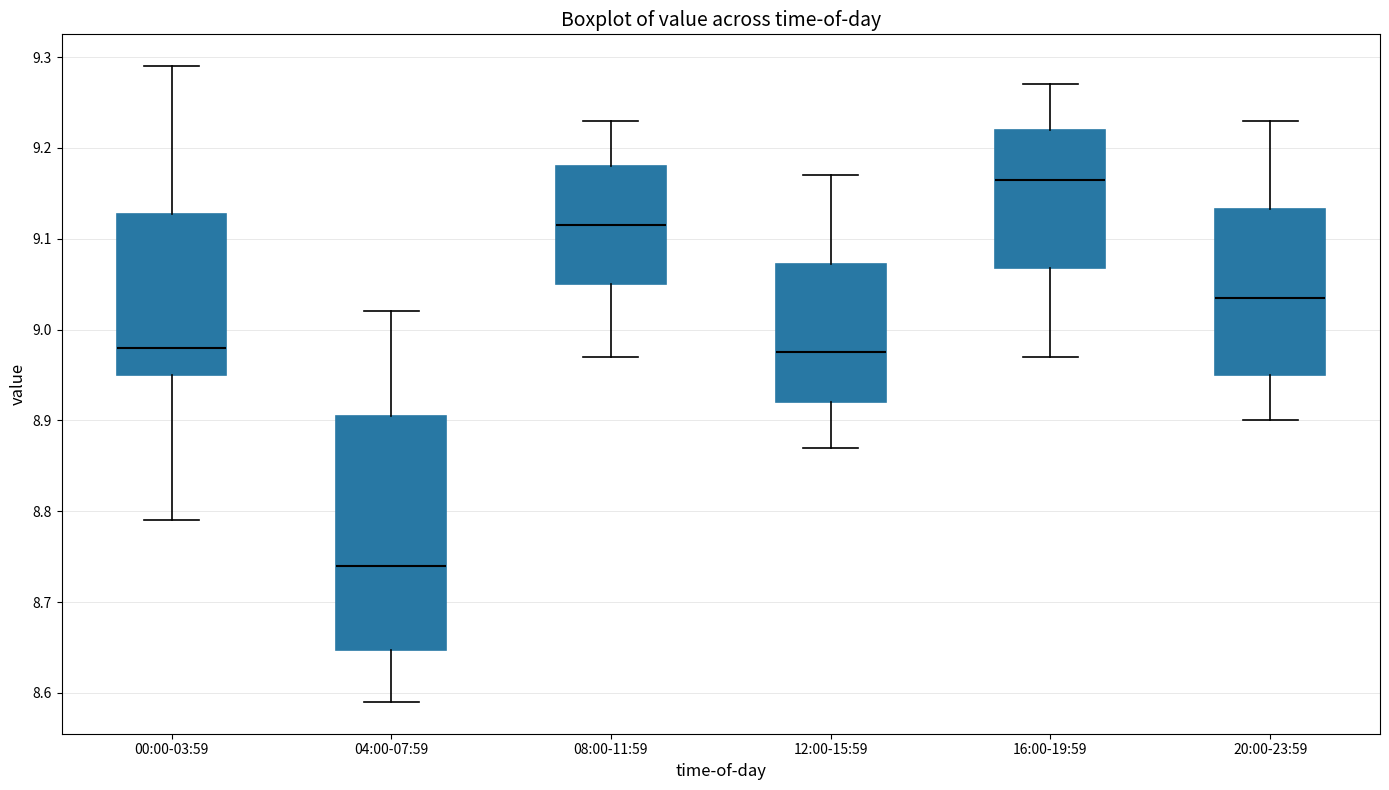

Which box is the tallest, from its lower edge to its upper edge?

04:00-07:59